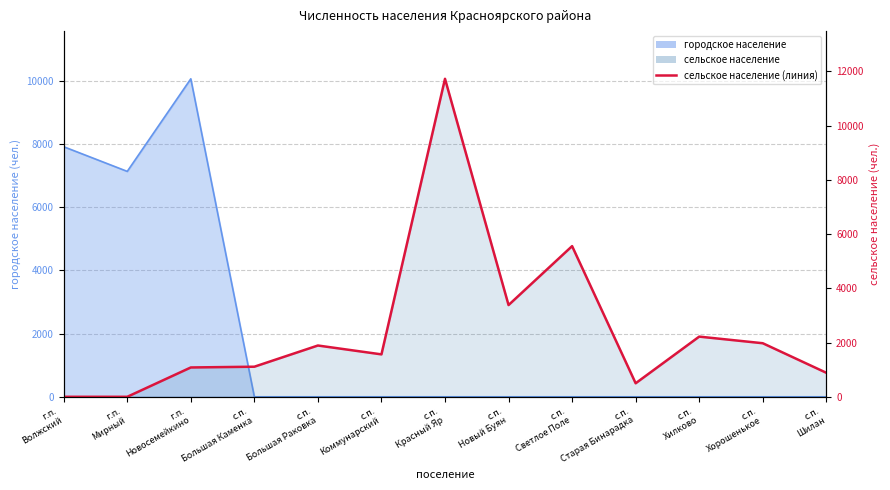

What is the approximate value at с.п.
Новый Буян, to the nearest 50?

3400